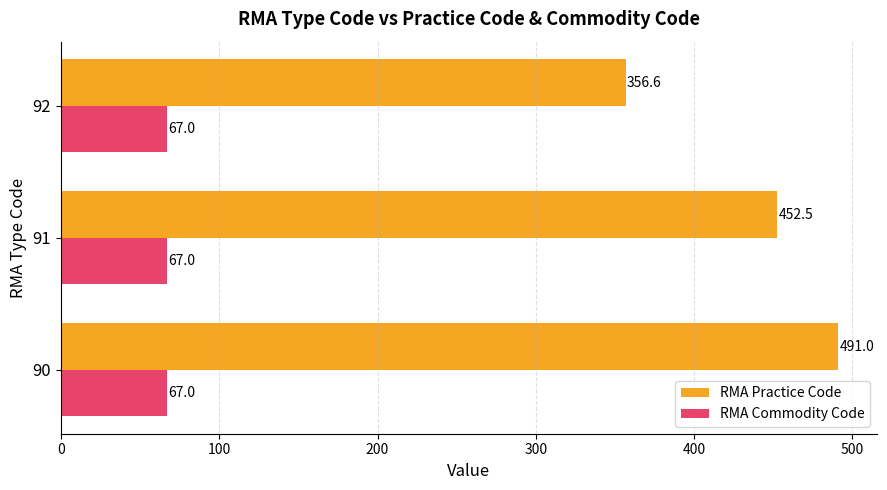

At which label is RMA Practice Code closest to 423?

91